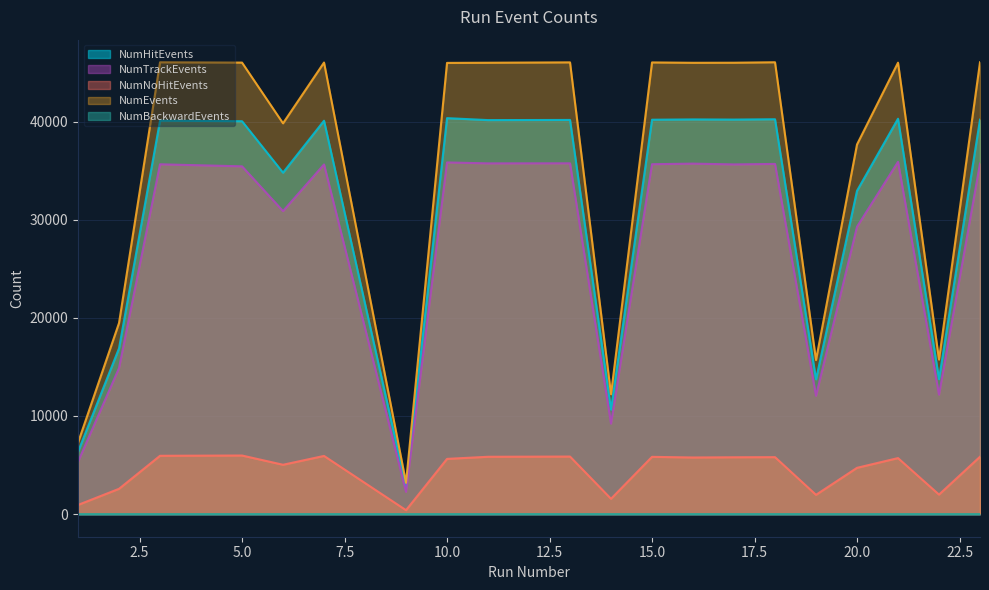

What is the sum of the NumTrackEvents values at 1 and 15?

40985